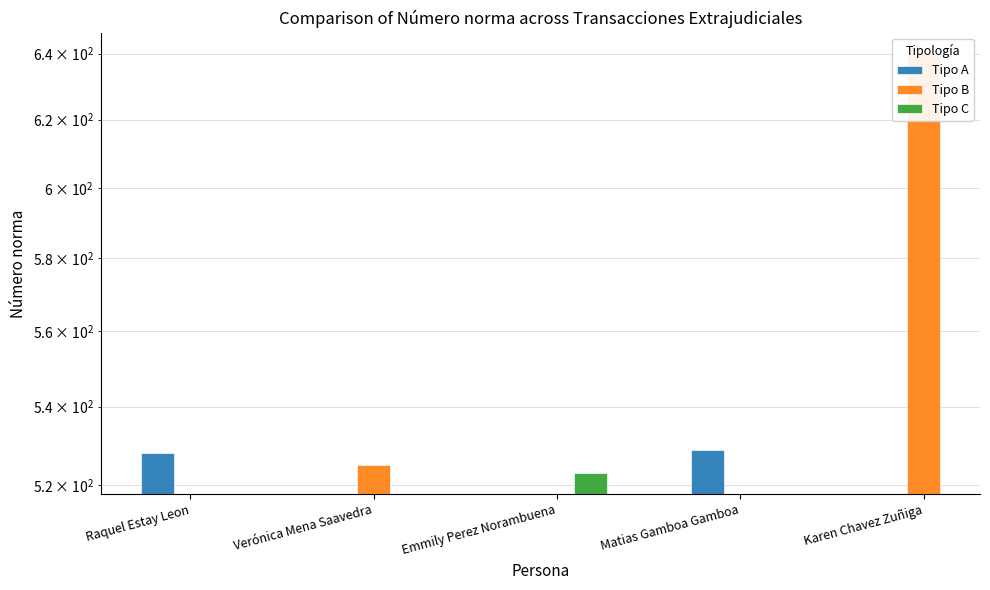

What is the sum of all Tipo B values?

1165